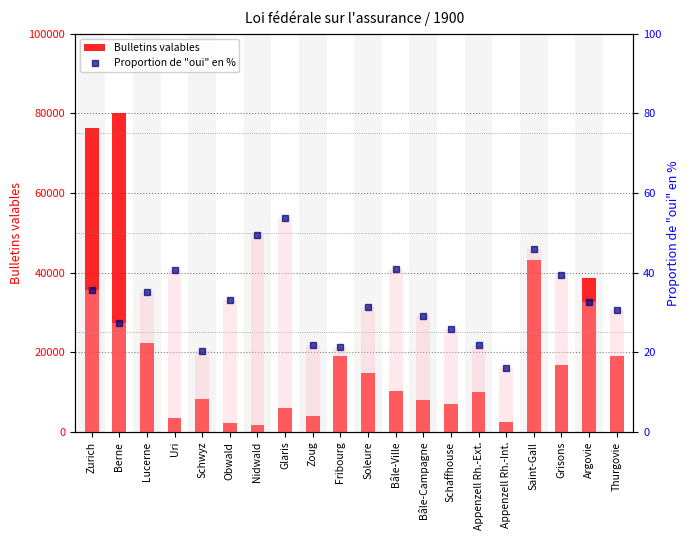

What is the difference between the Proportion de "oui" en % values at Argovie and Obwald?

0.7